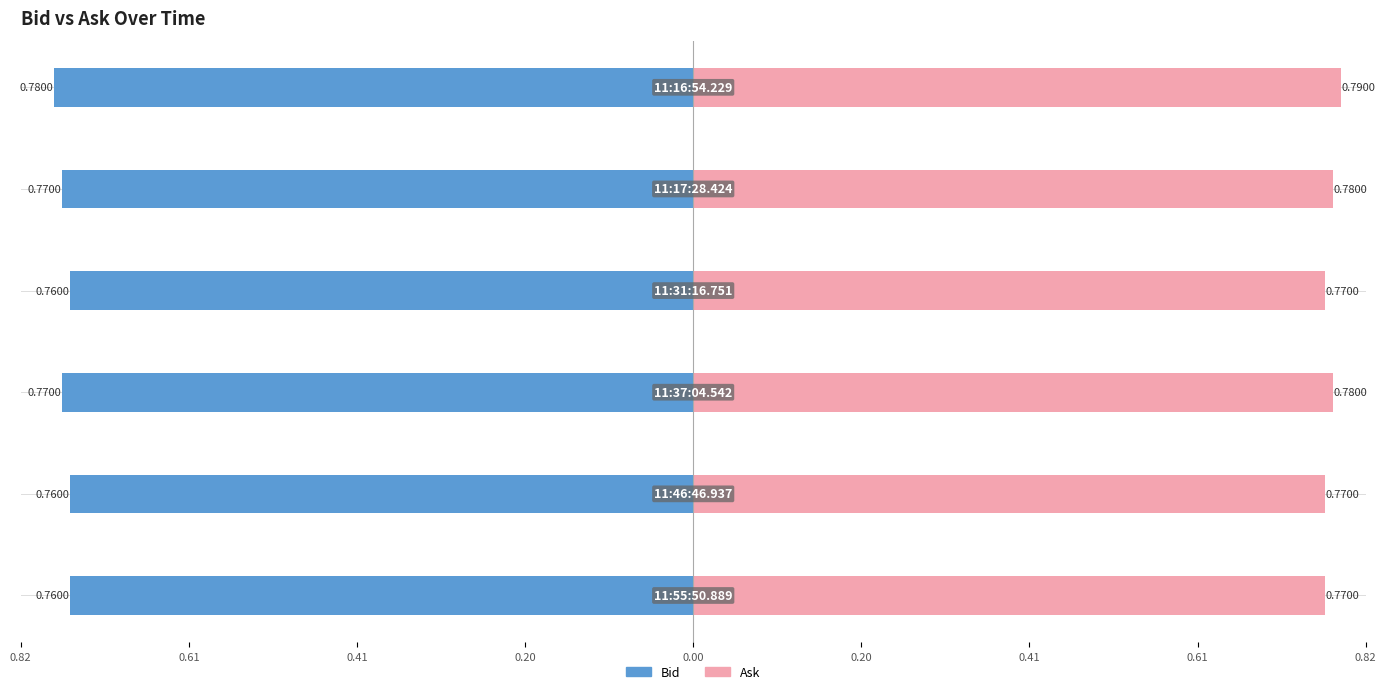

Reading left to right, what are all the values shown in this chart?

Bid: 0.82=-0.8	0.61=-0.8	0.41=-0.8	0.20=-0.8	0.00=-0.8	0.20=-0.8
Ask: 0.82=0.8	0.61=0.8	0.41=0.8	0.20=0.8	0.00=0.8	0.20=0.8